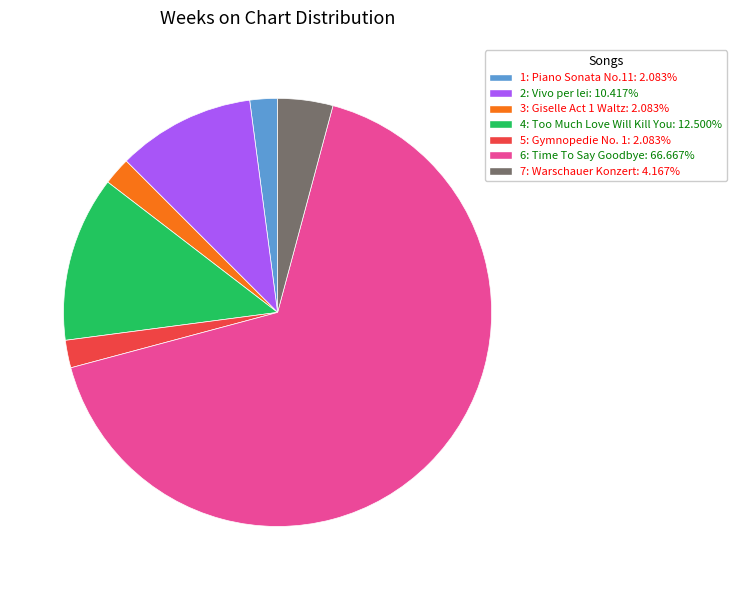

Is there any slice that represents more than half of the pie?

Yes